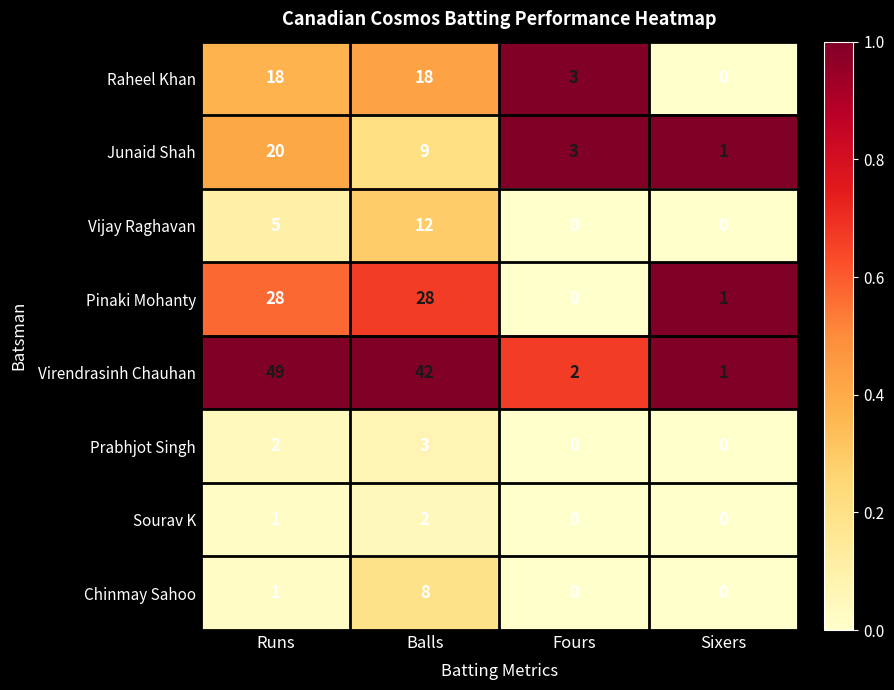

What is the difference between the maximum and minimum values in the Junaid Shah series?

19